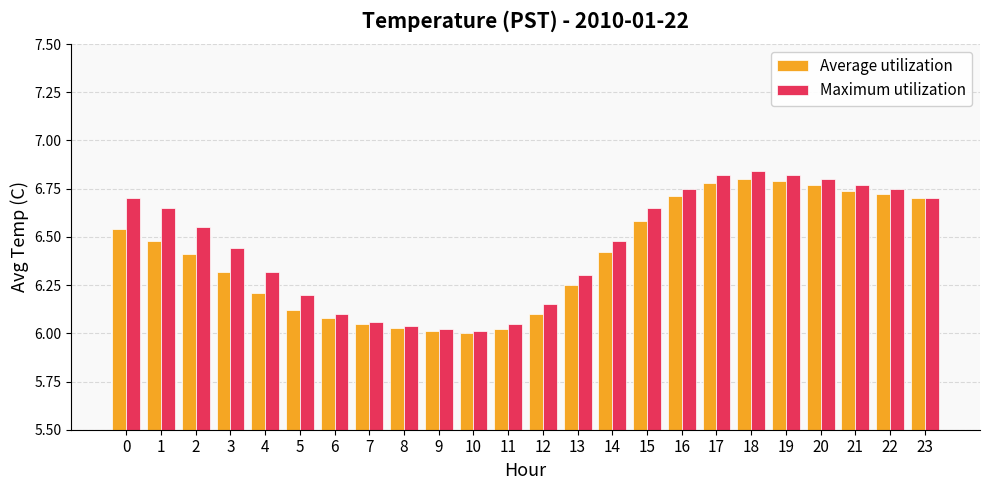

Rank the series by their average value, from highest to lowest.

Maximum utilization, Average utilization